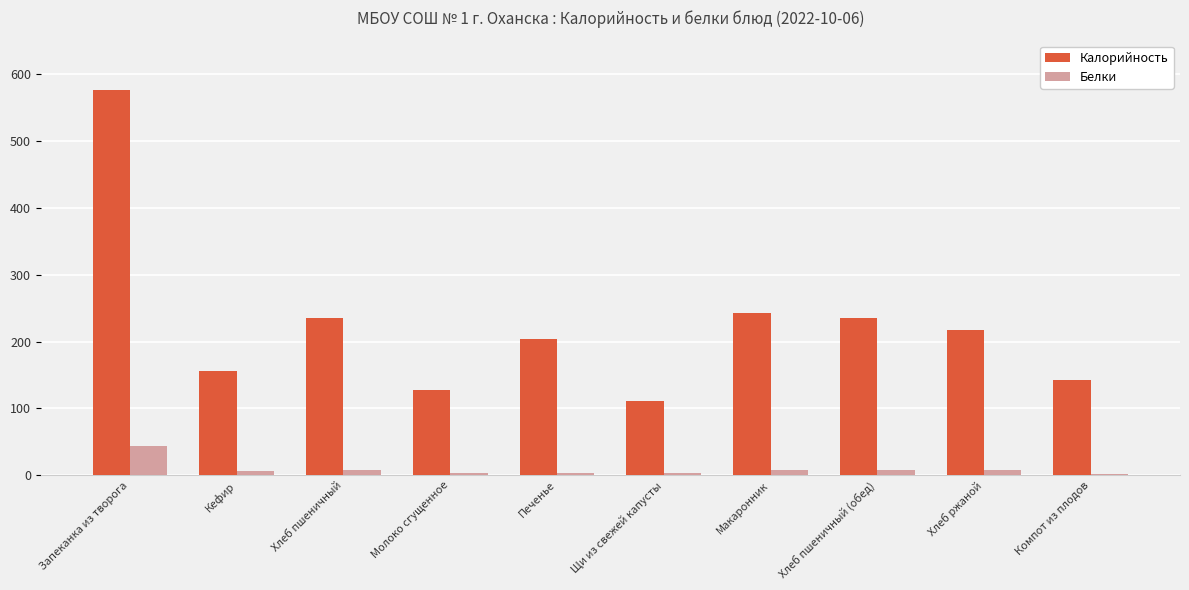

At which label does Белки reach its peak?

Запеканка из творога